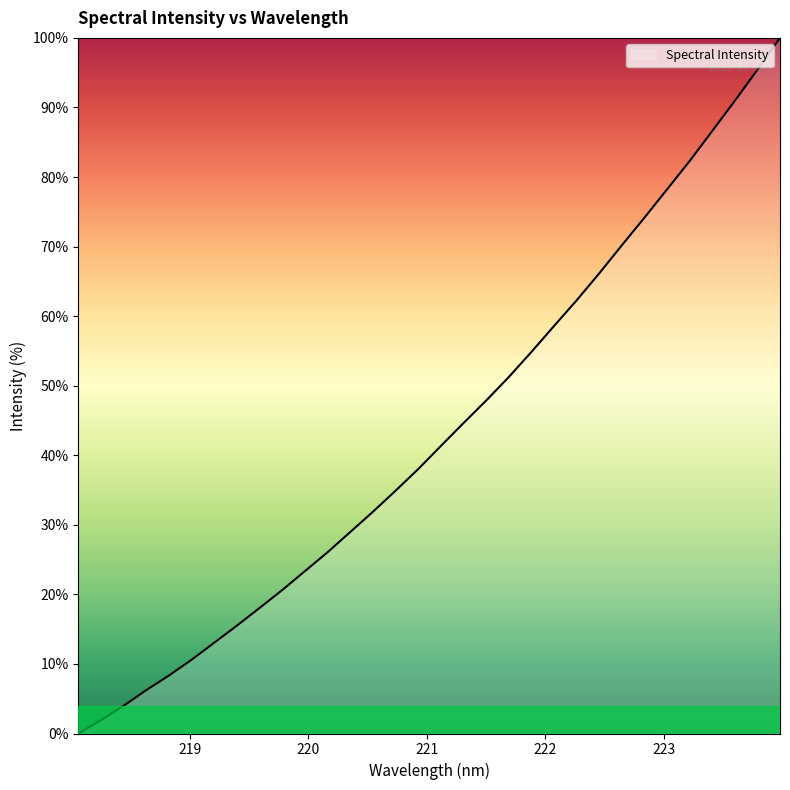

True or false: the data has more than 0 interior local peaks.

False